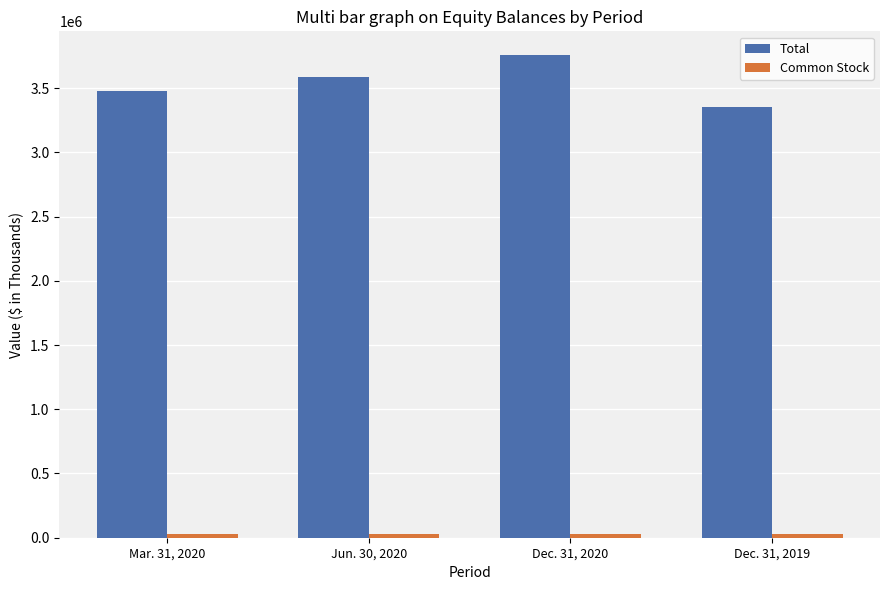

Where is Total nearest to the value 3552251?

Jun. 30, 2020